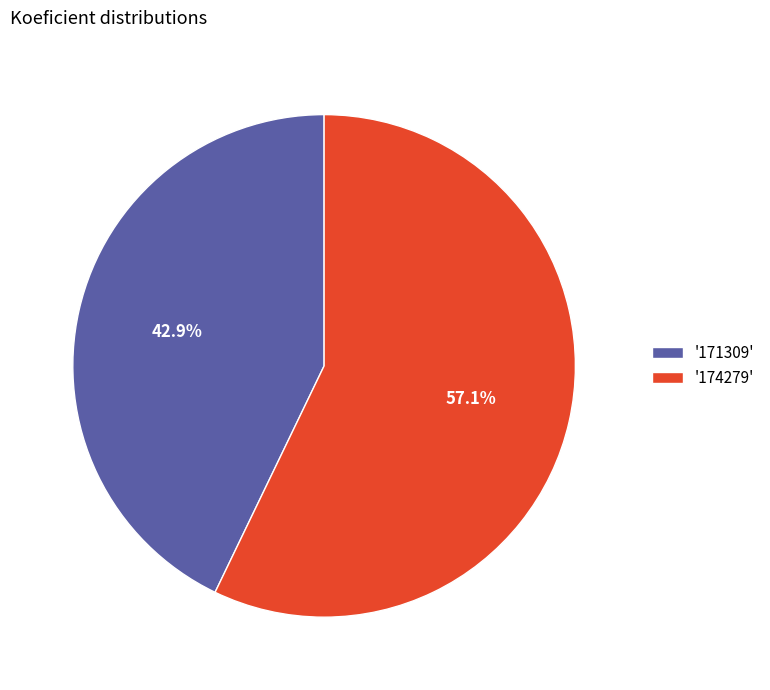

How many slices are in this pie chart?

2